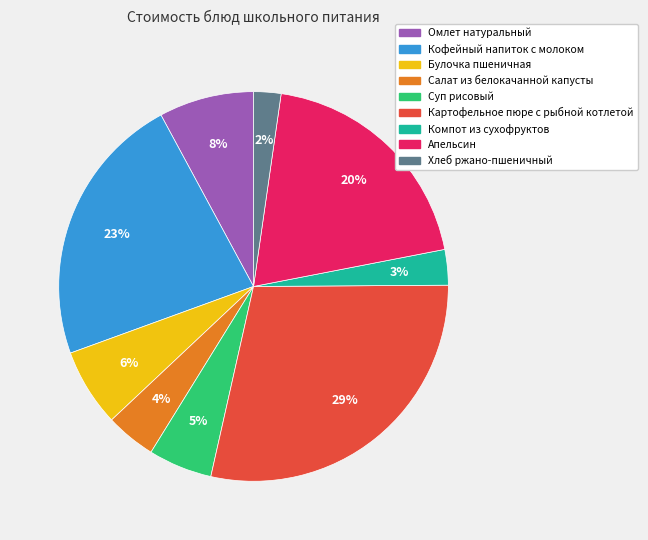

What percentage is the Компот из сухофруктов slice, to the nearest percent?

3%